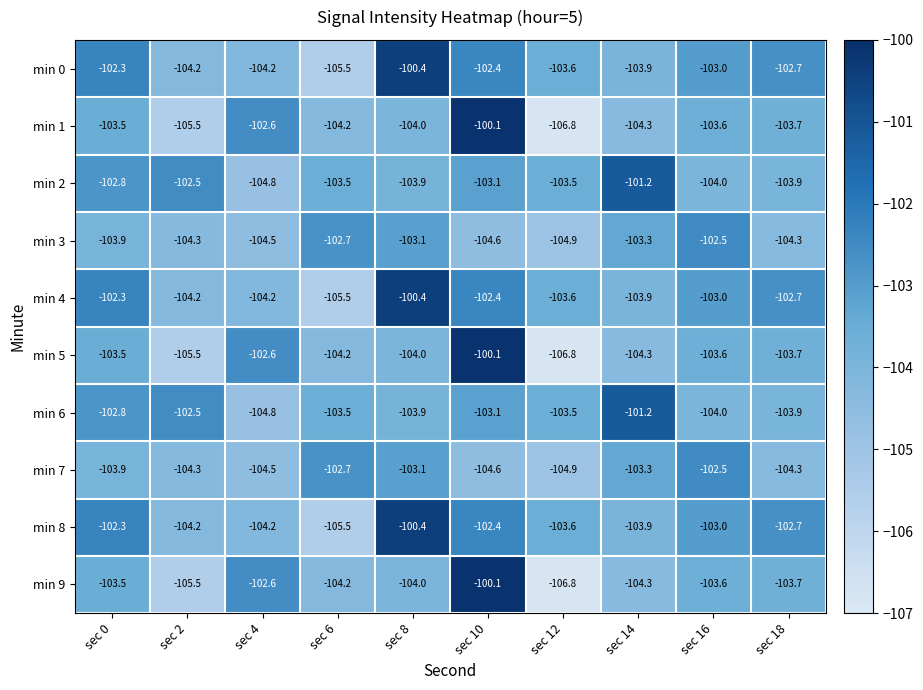

What is the sum of all min 9 values?

-1038.3